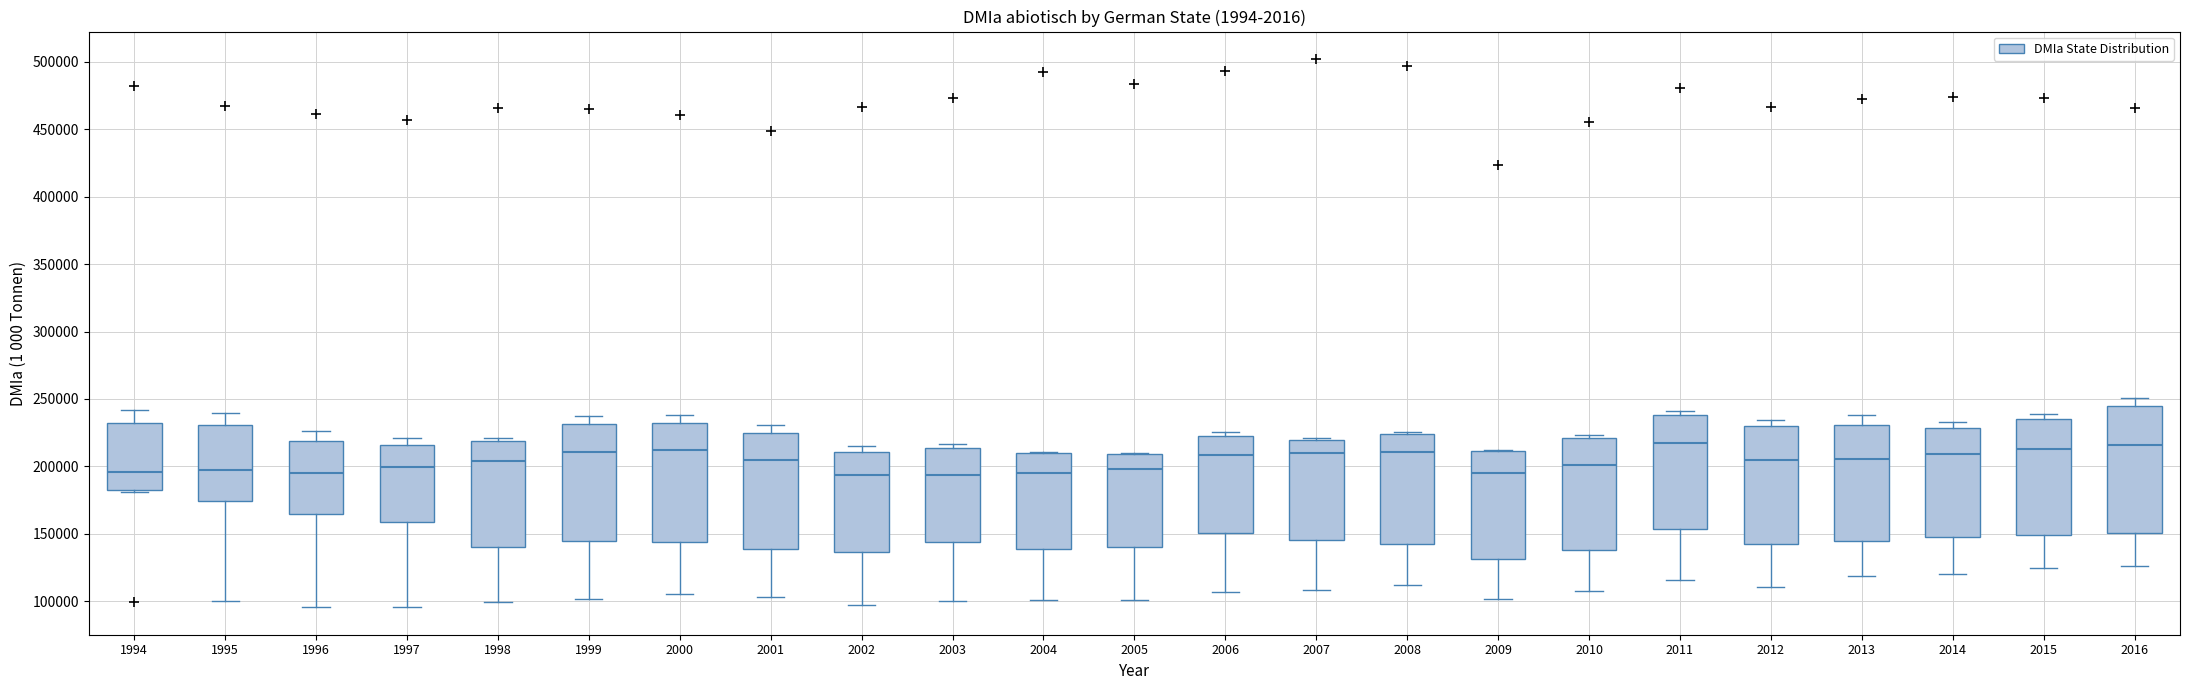

Reading left to right, transcribe this box plot: for each box, give where its median line is, the range the box spans, and where its two whiskers end, as read against the y-axis. The values are not printed on the chart, so give them approximately, as read against the axis.

1994: median 195000, box 180000 to 230000, whiskers 180000 (just below the box's lower edge) to 240000
1995: median 195000, box 175000 to 230000, whiskers 100000 to 240000
1996: median 195000, box 165000 to 220000, whiskers 95000 to 225000
1997: median 200000, box 160000 to 215000, whiskers 95000 to 220000
1998: median 205000, box 140000 to 220000, whiskers 100000 to 220000 (just above the box's upper edge)
1999: median 210000, box 145000 to 230000, whiskers 100000 to 235000
2000: median 210000, box 145000 to 230000, whiskers 105000 to 240000
2001: median 205000, box 140000 to 225000, whiskers 105000 to 230000
2002: median 195000, box 135000 to 210000, whiskers 95000 to 215000
2003: median 195000, box 145000 to 215000, whiskers 100000 to 215000 (just above the box's upper edge)
2004: median 195000, box 140000 to 210000, whiskers 100000 to 210000
2005: median 200000, box 140000 to 210000, whiskers 100000 to 210000
2006: median 210000, box 150000 to 225000, whiskers 105000 to 225000 (just above the box's upper edge)
2007: median 210000, box 145000 to 220000, whiskers 110000 to 220000 (just above the box's upper edge)
2008: median 210000, box 145000 to 225000, whiskers 110000 to 225000
2009: median 195000, box 130000 to 210000, whiskers 100000 to 210000
2010: median 200000, box 140000 to 220000, whiskers 105000 to 225000
2011: median 215000, box 155000 to 240000, whiskers 115000 to 240000 (just above the box's upper edge)
2012: median 205000, box 140000 to 230000, whiskers 110000 to 235000
2013: median 205000, box 145000 to 230000, whiskers 120000 to 240000
2014: median 210000, box 150000 to 230000, whiskers 120000 to 235000
2015: median 215000, box 150000 to 235000, whiskers 125000 to 240000
2016: median 215000, box 150000 to 245000, whiskers 125000 to 250000